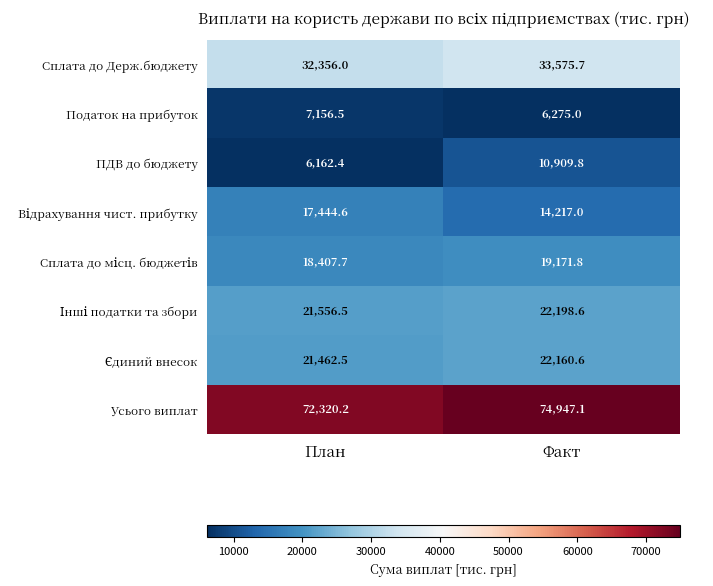

At how many categories does at least one series exceed 63980?

2